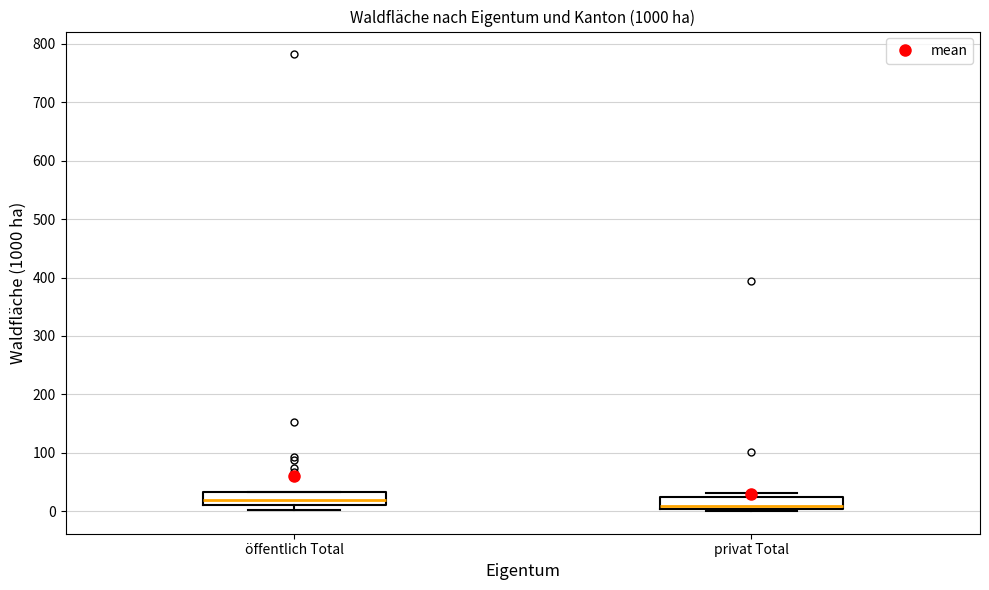

Where is the lower edge of the box for öffentlich Total on the y-axis? The values are not printed on the chart, so give them approximately, as read against the axis.

10